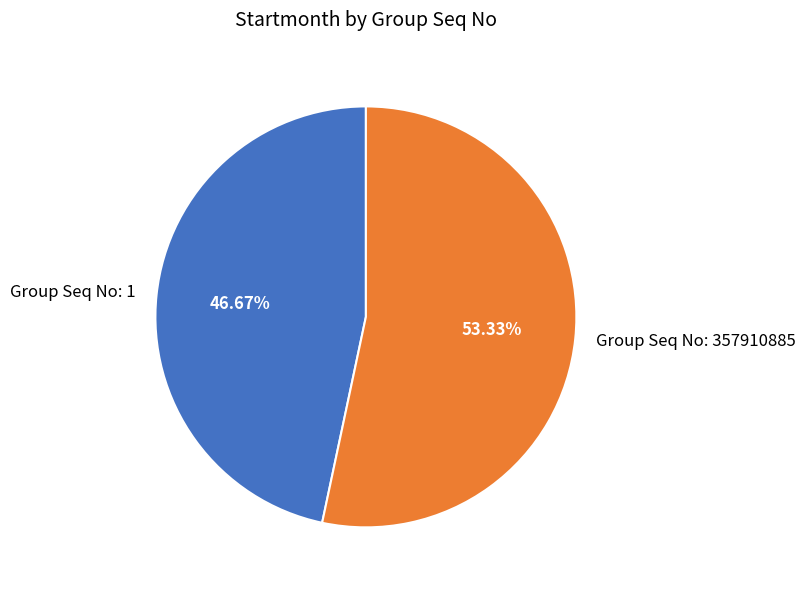

Which slice represents more than half of the pie?

Group Seq No: 357910885